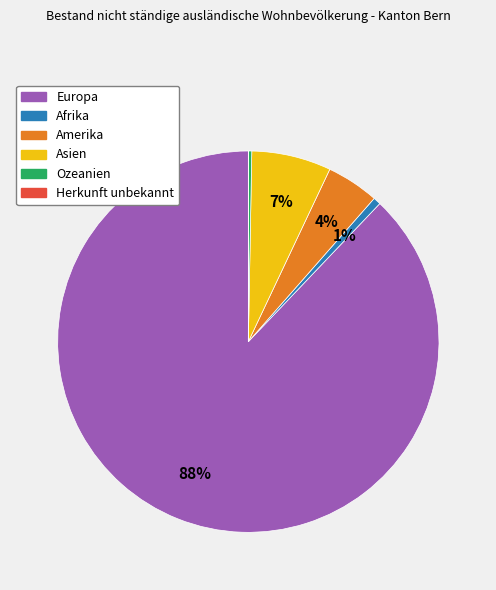

Which has a higher value, Asien or Amerika?

Asien